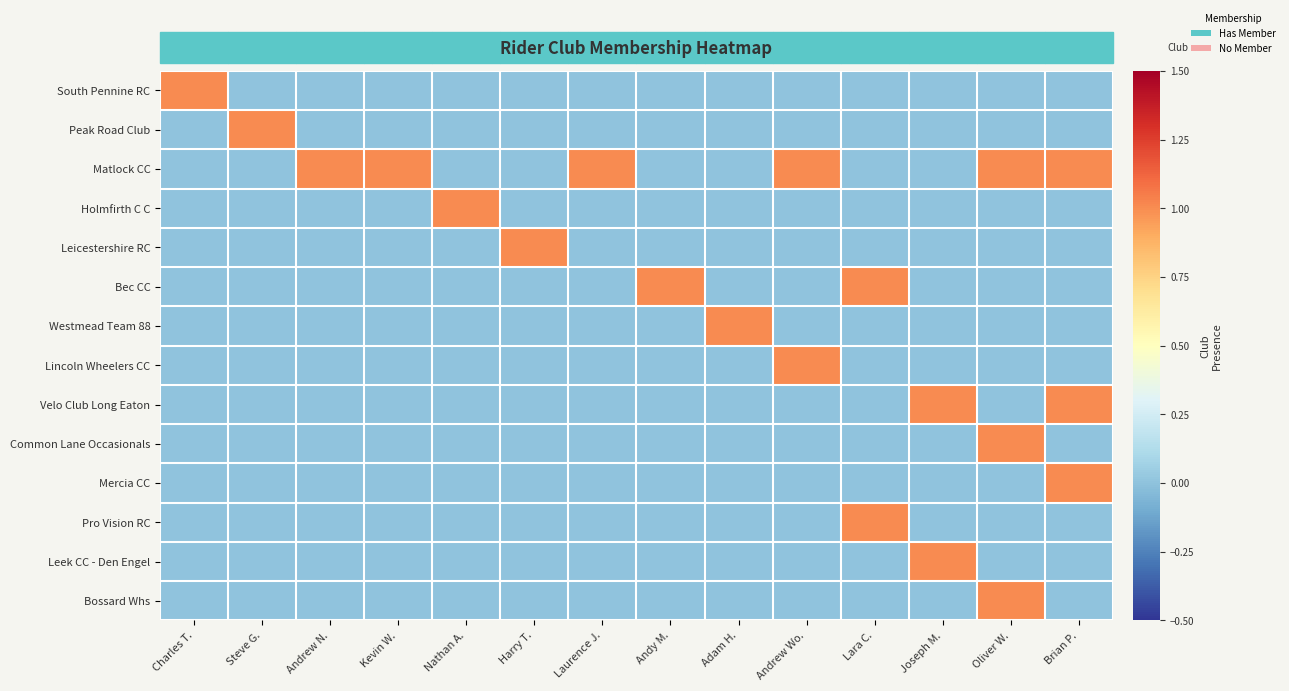

Rank the series by their maximum value, from lowest to highest.

South Pennine RC, Peak Road Club, Matlock CC, Holmfirth C C, Leicestershire RC, Bec CC, Westmead Team 88, Lincoln Wheelers CC, Velo Club Long Eaton, Common Lane Occasionals, Mercia CC, Pro Vision RC, Leek CC - Den Engel, Bossard Whs